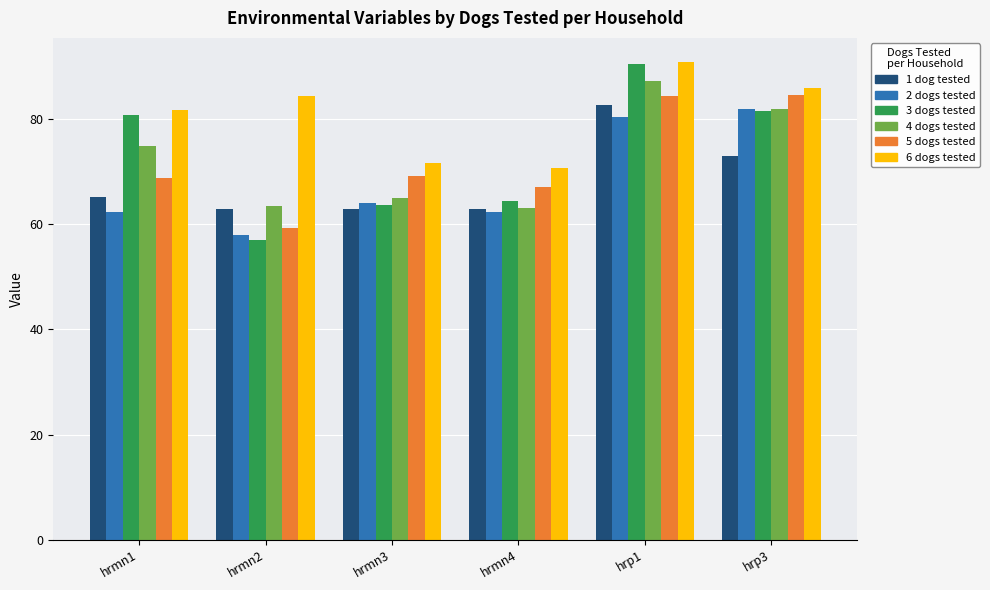

What is the spread (max minus min) of values at hrp1?

10.4